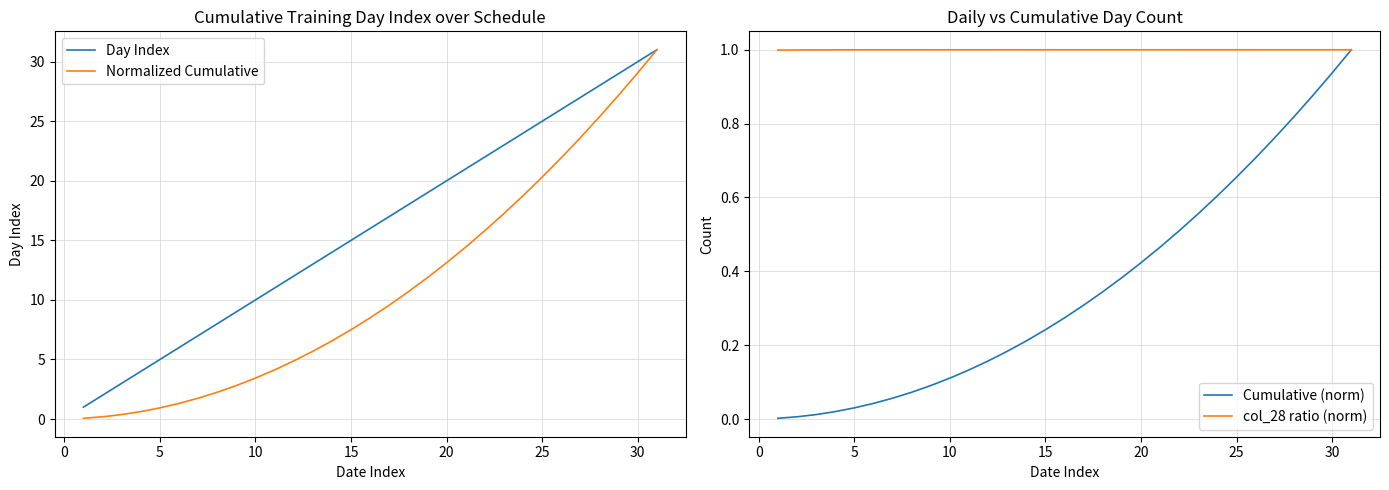

What is the minimum value for Day Index?

1.0